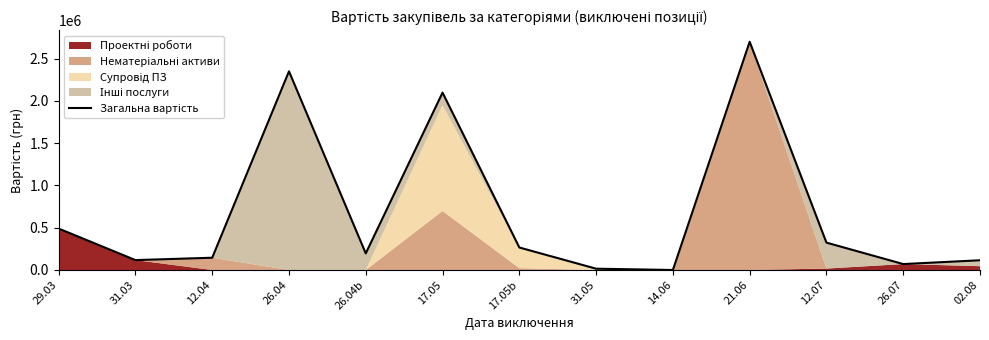

What position from the right is 29.03?

13